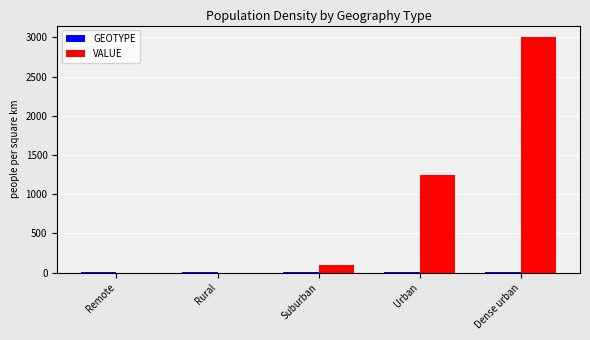

Where is VALUE nearest to the value 1499?

Urban